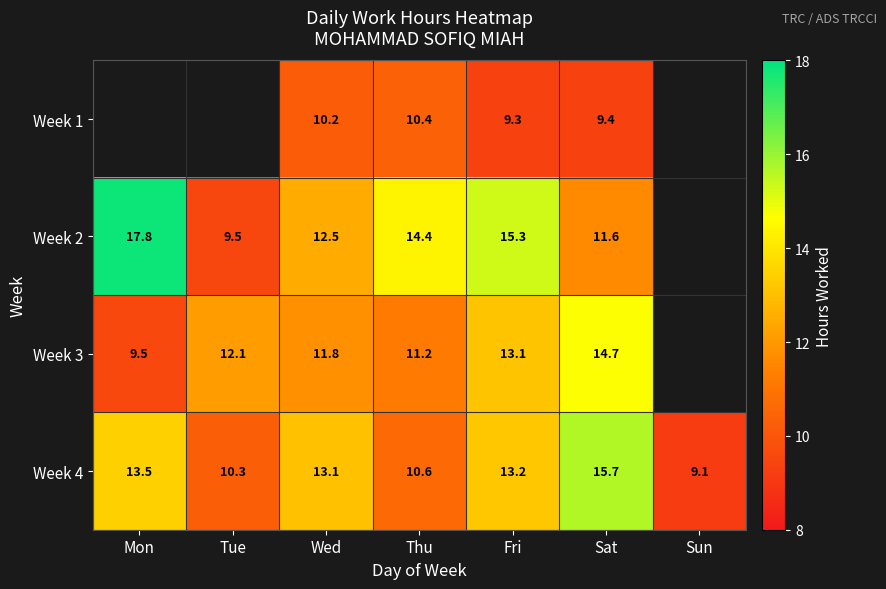

At which category does the chart reach its minimum across all series?

Sun